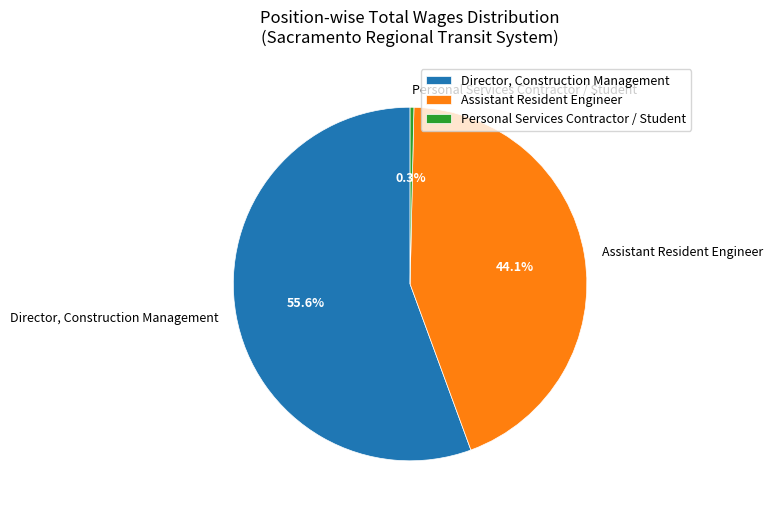

To the nearest percent, what percentage of the pie is Director, Construction Management?

56%